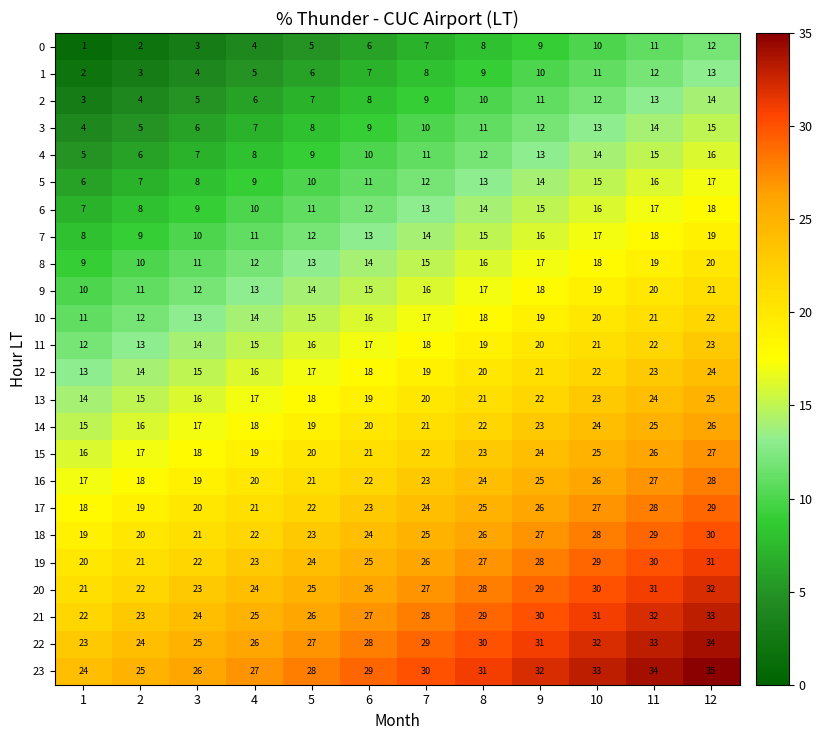

True or false: 8 has a value of 30 at 9.

False